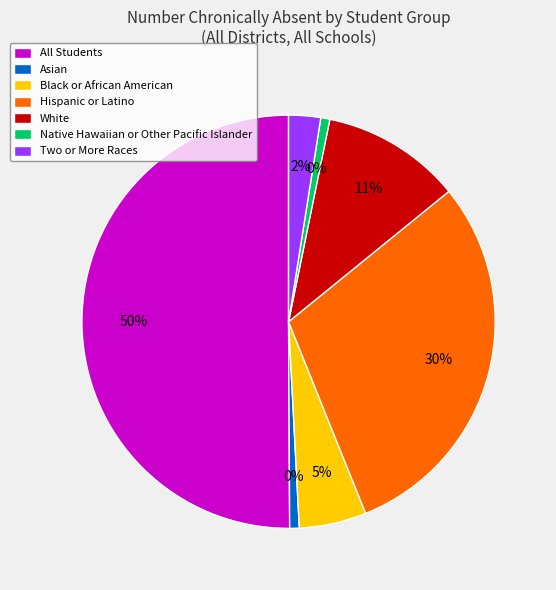

What is the smallest slice in the pie chart?

Native Hawaiian or Other Pacific Islander